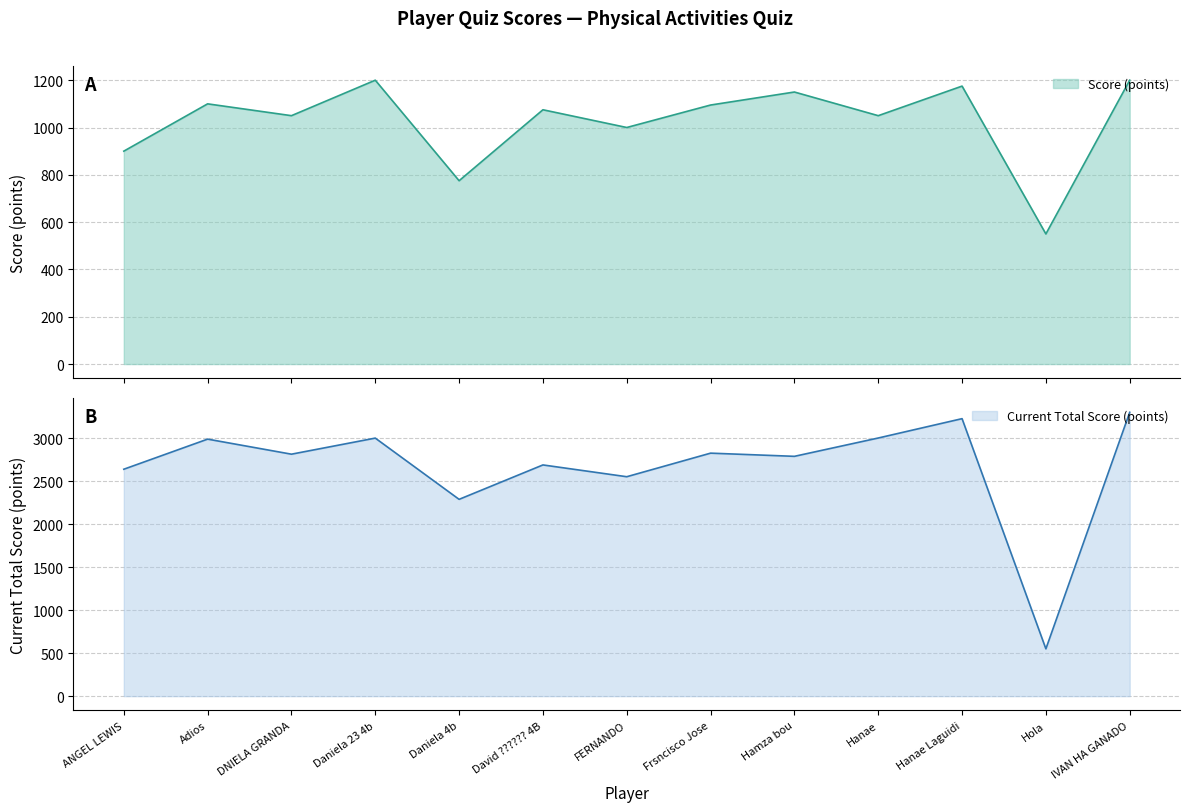

What is the difference between the Current Total Score (points) values at Hanae and FERNANDO?

450